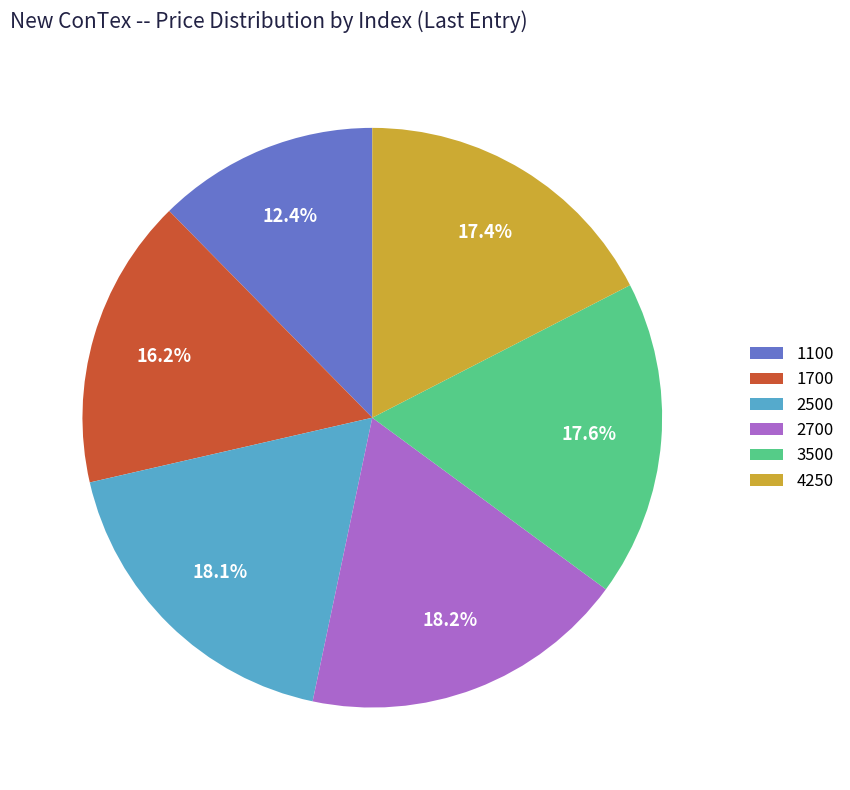

What is the smallest slice in the pie chart?

1100